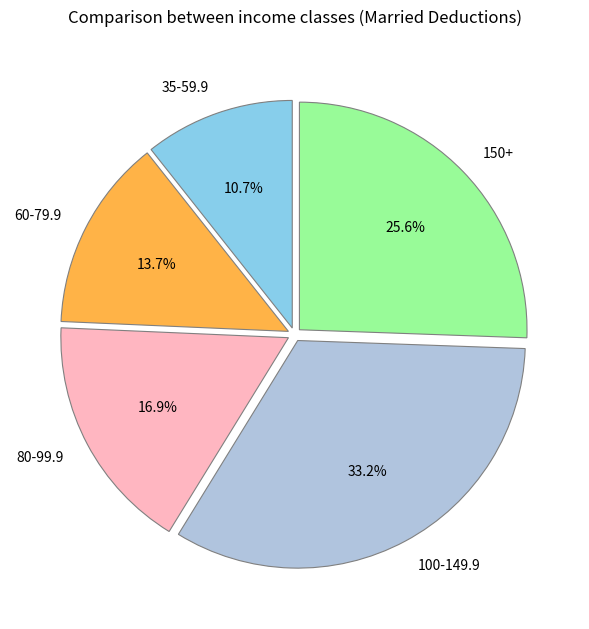

Does any single category account for the majority?

No